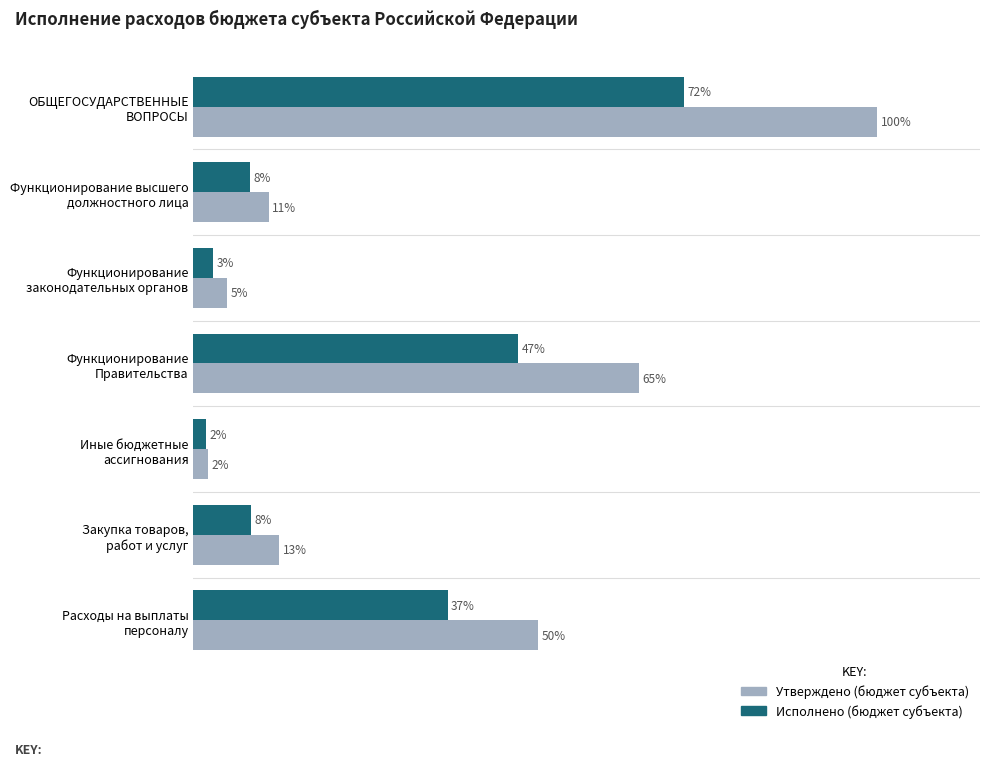

What is the value of the Утверждено (бюджет субъекта) bar at the 5th from the left?

2.2